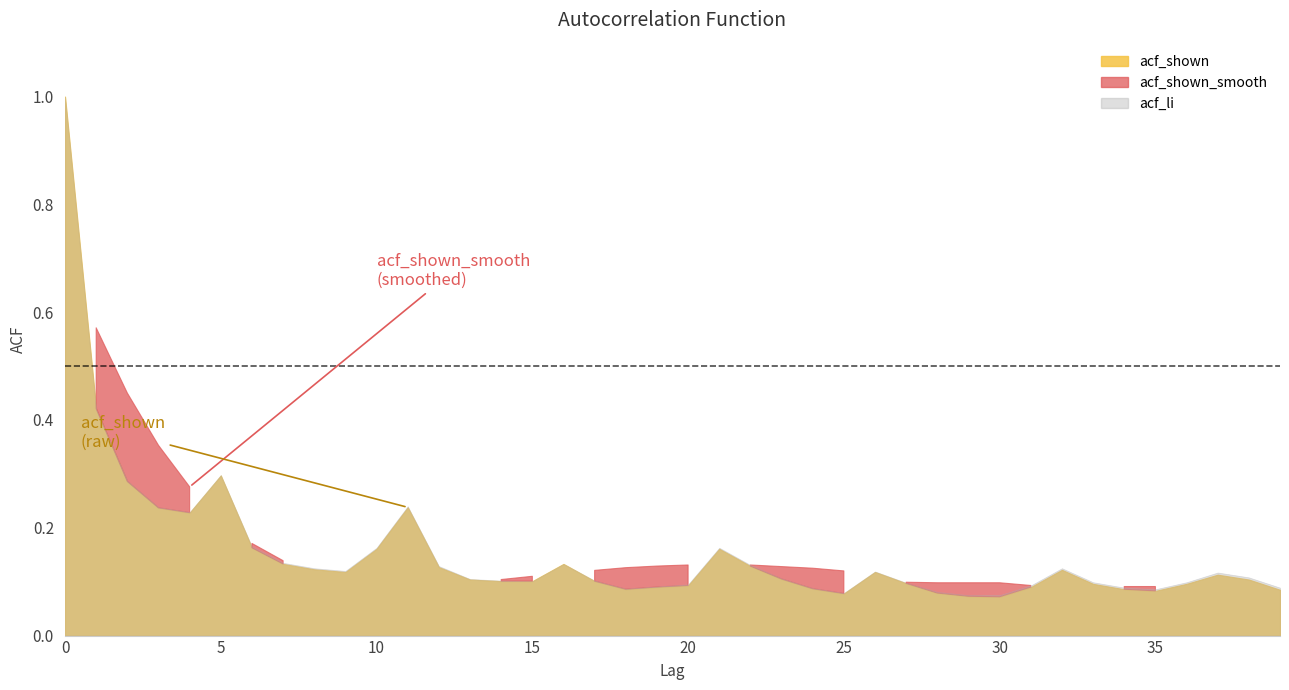

What is the sum of the acf_shown_smooth values at 7 and 26?

0.2